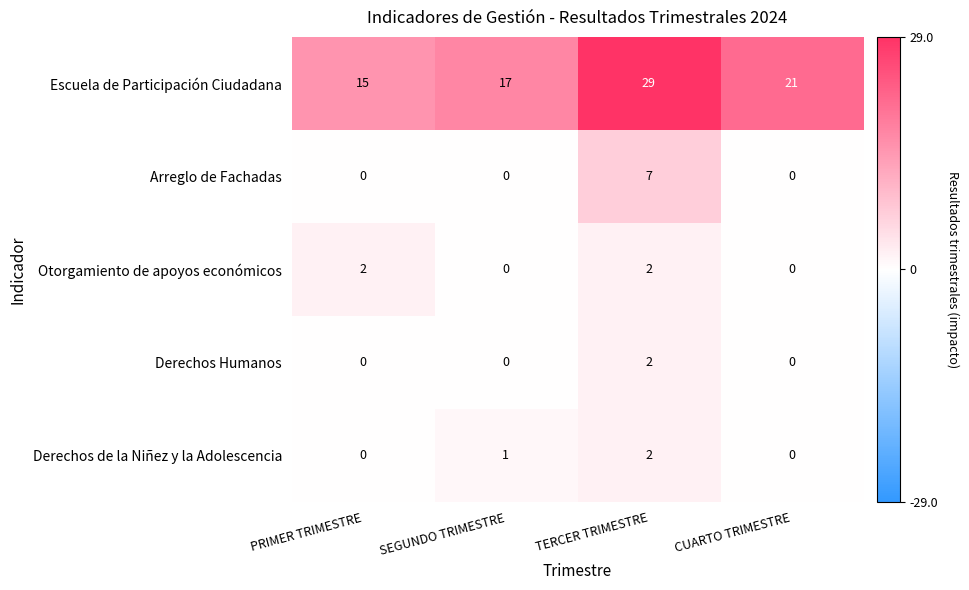

List the labels in order of Escuela de Participación Ciudadana value, smallest first.

PRIMER TRIMESTRE, SEGUNDO TRIMESTRE, CUARTO TRIMESTRE, TERCER TRIMESTRE